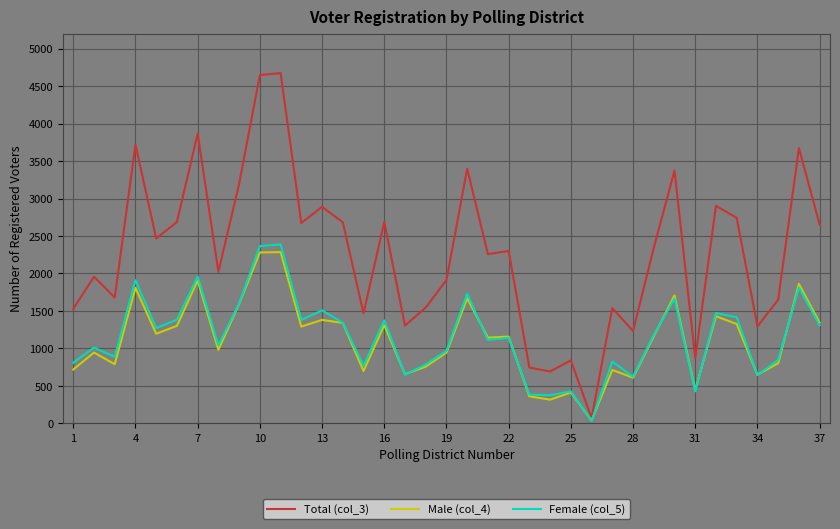

Which series has the largest range (max minus min)?

Total (col_3)